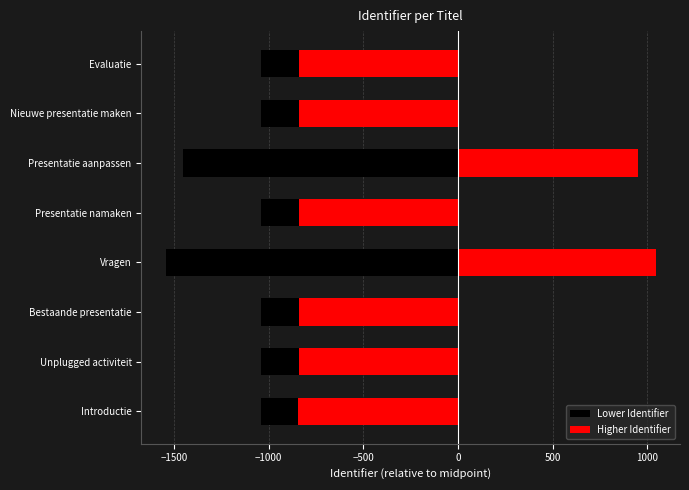

At how many categories does at least one series exceed -959?

8